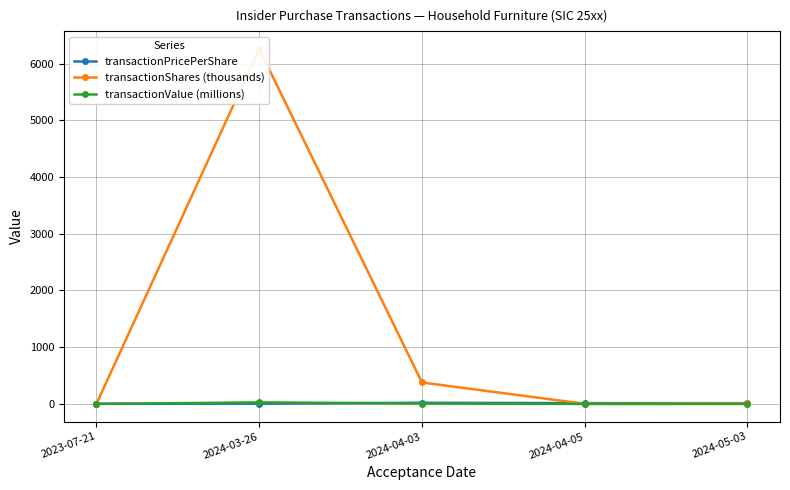

Is the value of transactionValue (millions) at 2024-04-03 greater than the value of transactionShares (thousands) at 2024-04-03?

No